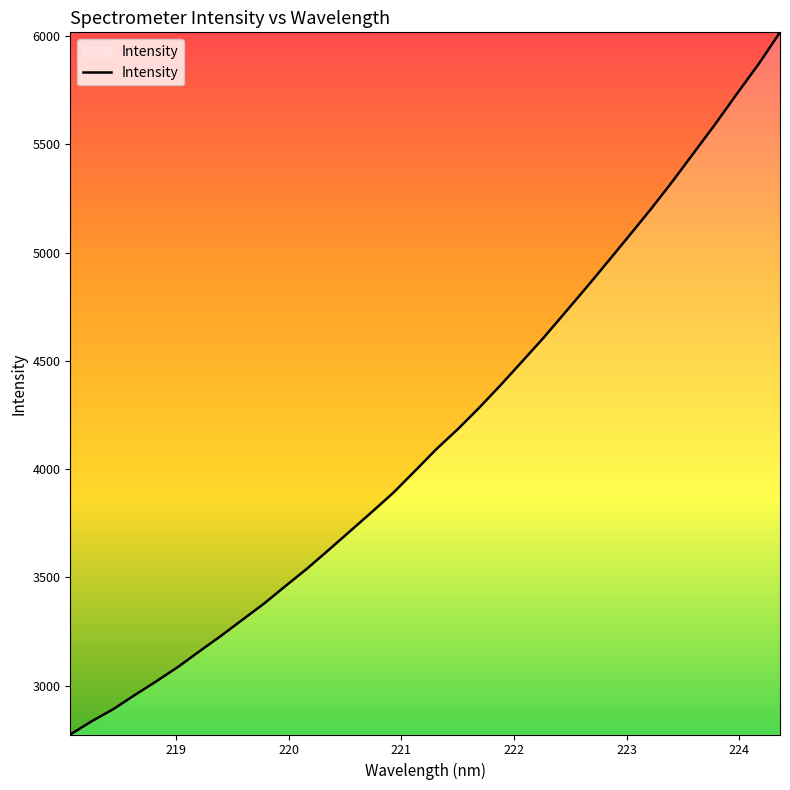

What is the smallest value displayed?

2775.0